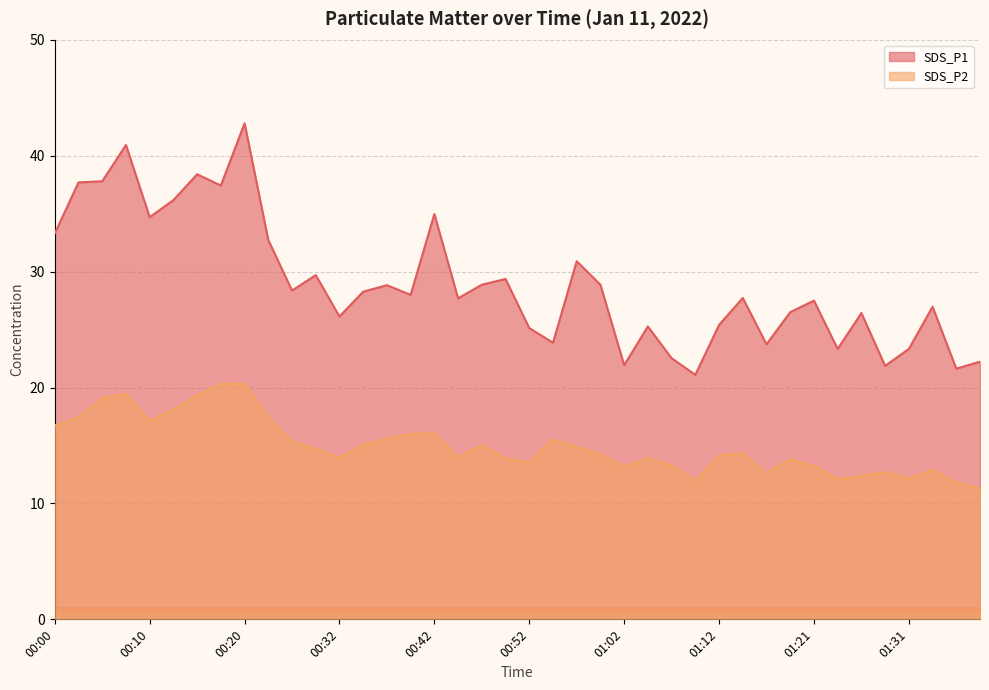

What is the sum of all SDS_P1 values?

1158.4